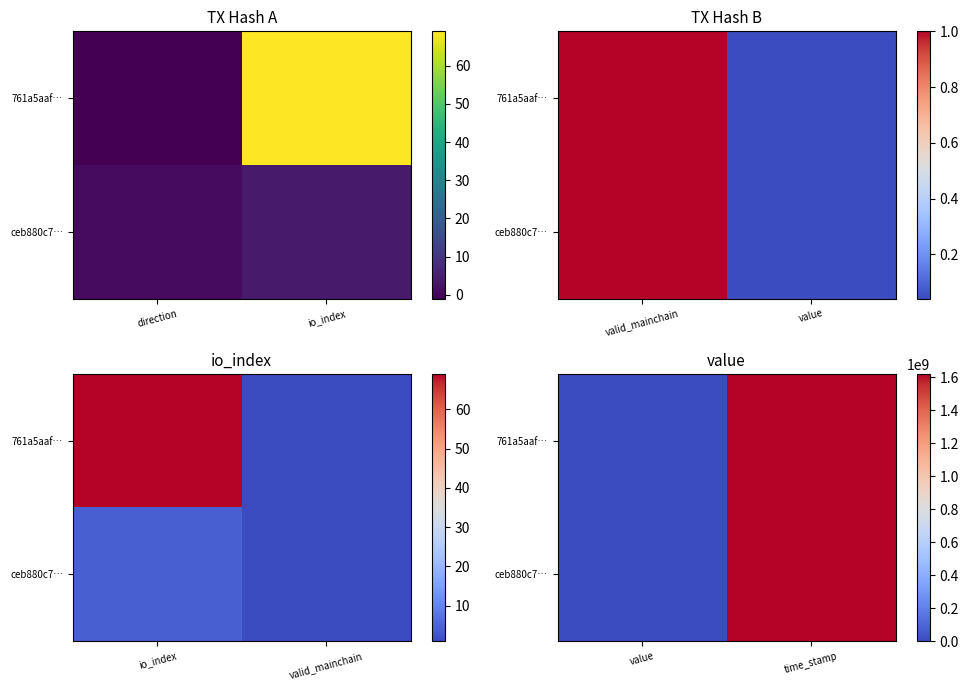

List the series in order of their peak value, lowest first.

ceb880c7…, 761a5aaf…